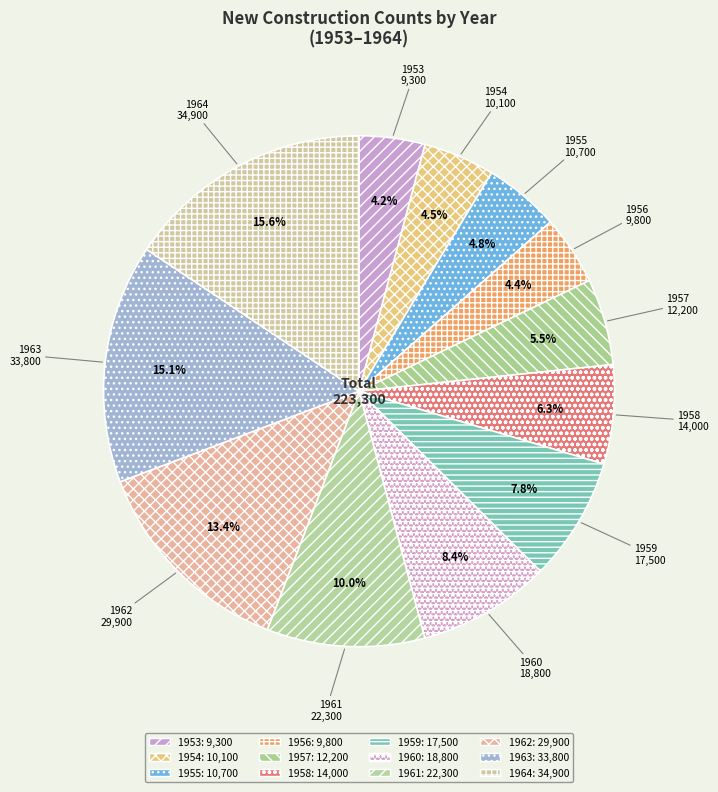

To the nearest percent, what is the difference between the 1955 and 1961 slice percentages?

5%